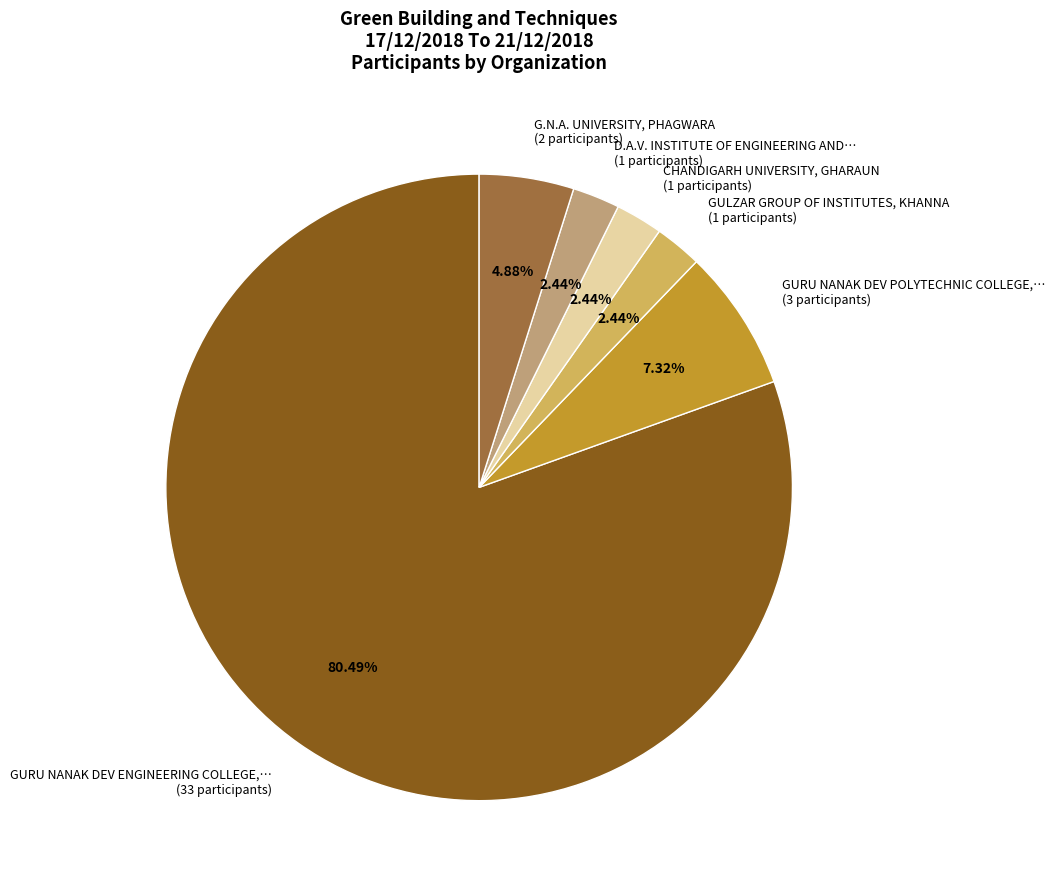

Combined, do CHANDIGARH UNIVERSITY, GHARAUN (1 participants) and D.A.V. INSTITUTE OF ENGINEERING AND… (1 participants) account for over 50%?

No